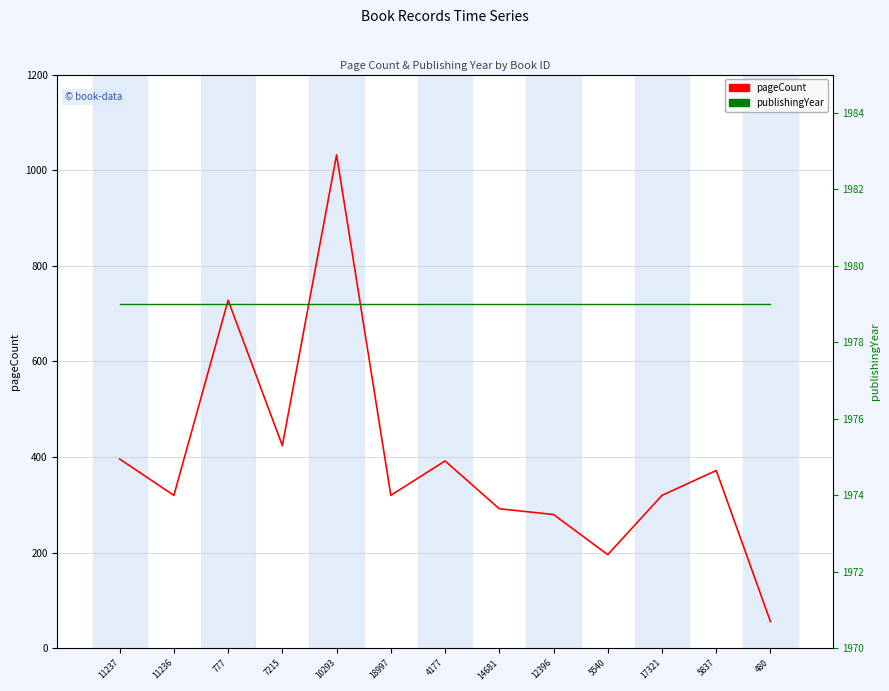

Reading left to right, transcribe all the data shown in this chart.

pageCount: 396	320	728	424	1032	320	392	292	280	196	320	372	56
publishingYear: 1979	1979	1979	1979	1979	1979	1979	1979	1979	1979	1979	1979	1979